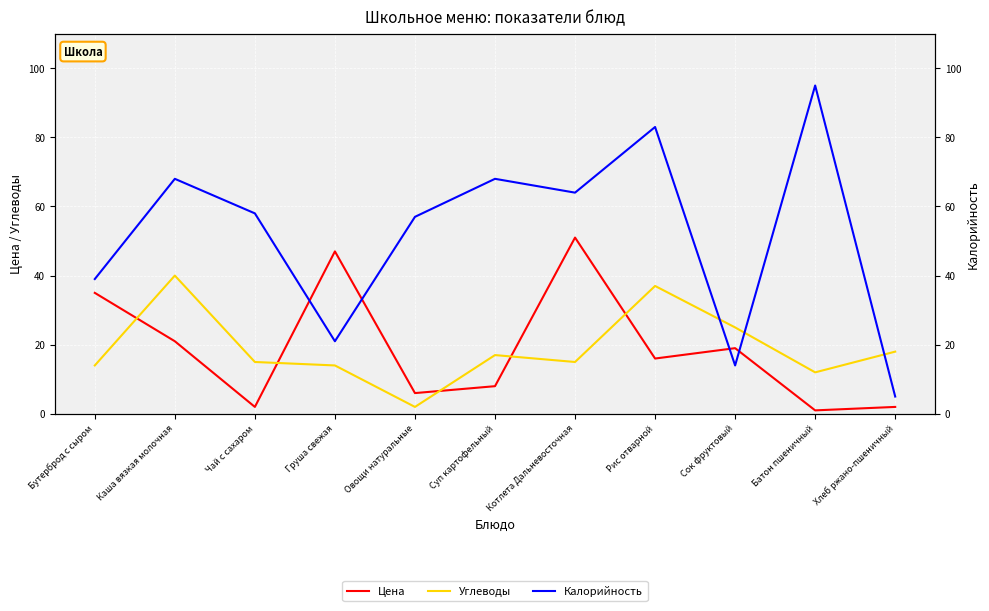

What is the label of the 4th point from the left?

Груша свежая